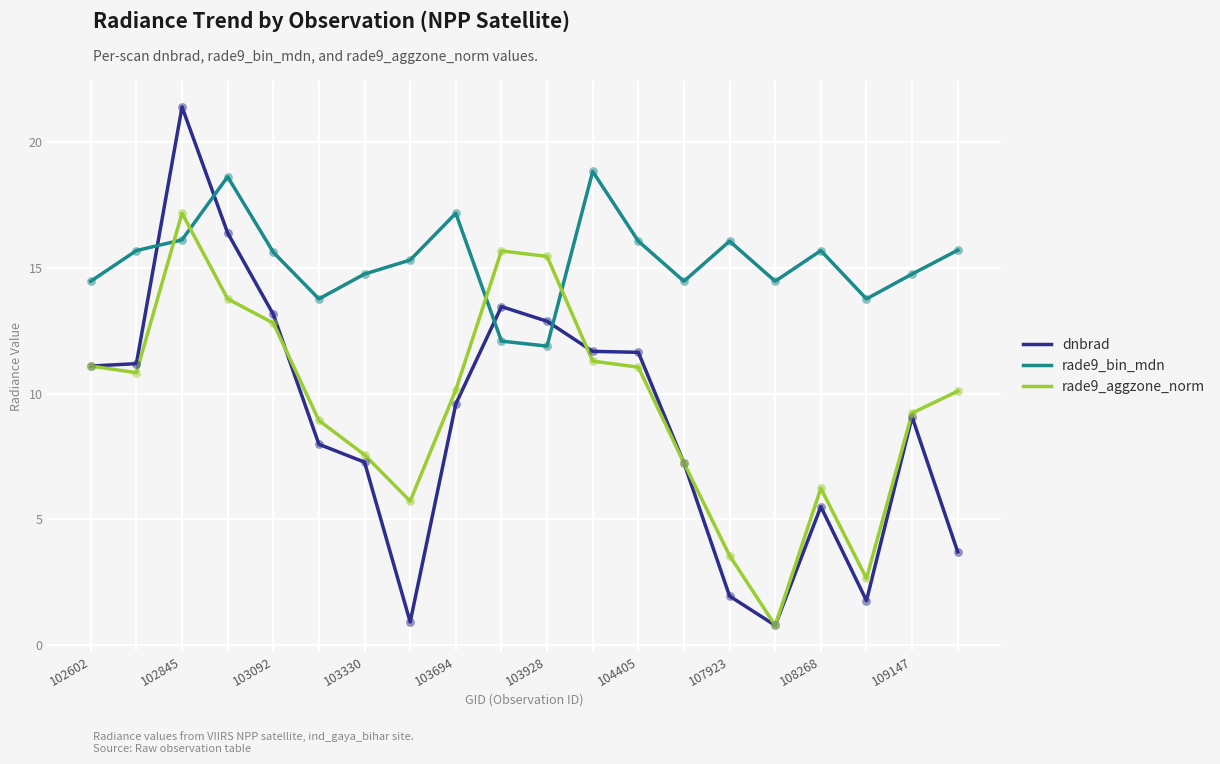

Which series has the largest total across all categories?

rade9_bin_mdn